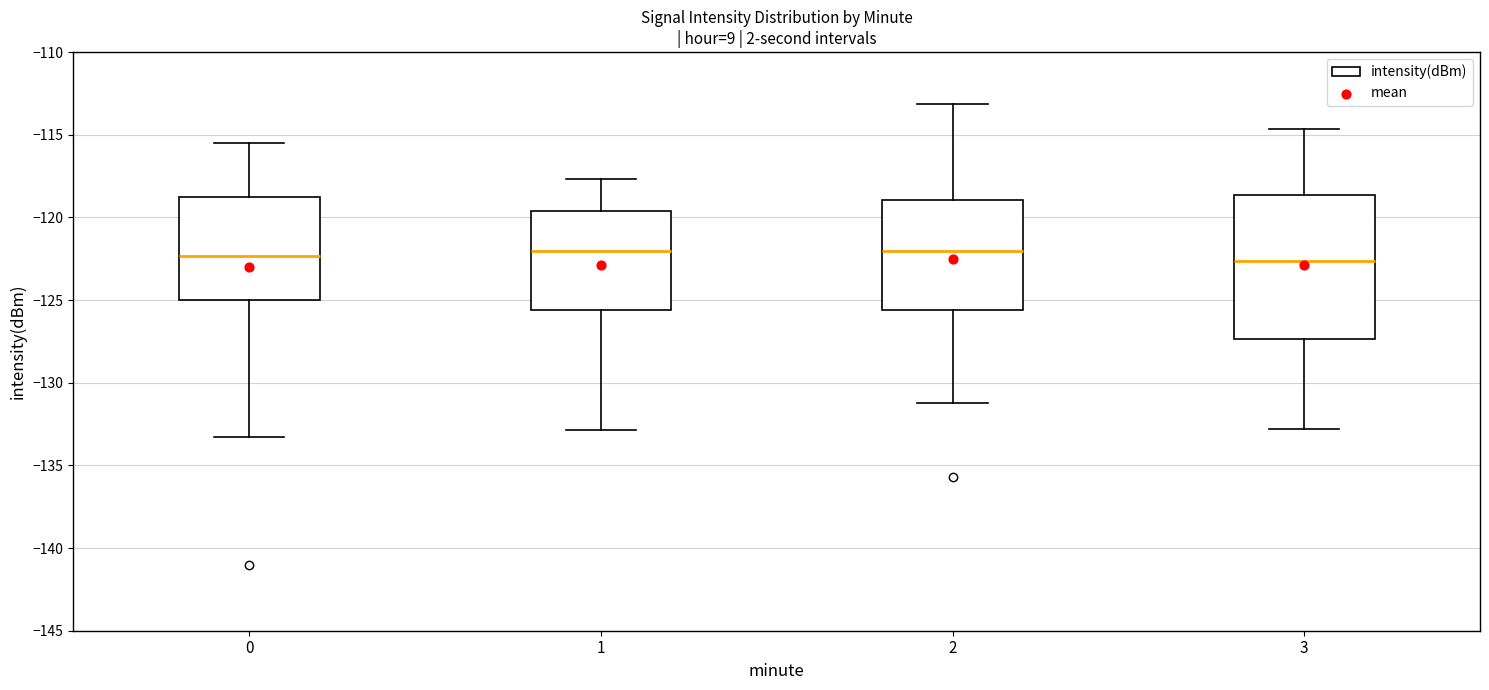

Reading left to right, transcribe this box plot: for each box, give where its median line is, the range the box spans, and where its two whiskers end, as read against the y-axis. The values are not printed on the chart, so give them approximately, as read against the axis.

0: median -122.5, box -125.0 to -119.0, whiskers -133.5 to -115.5
1: median -122.0, box -125.5 to -119.5, whiskers -133.0 to -117.5
2: median -122.0, box -125.5 to -119.0, whiskers -131.0 to -113.0
3: median -122.5, box -127.5 to -118.5, whiskers -133.0 to -114.5